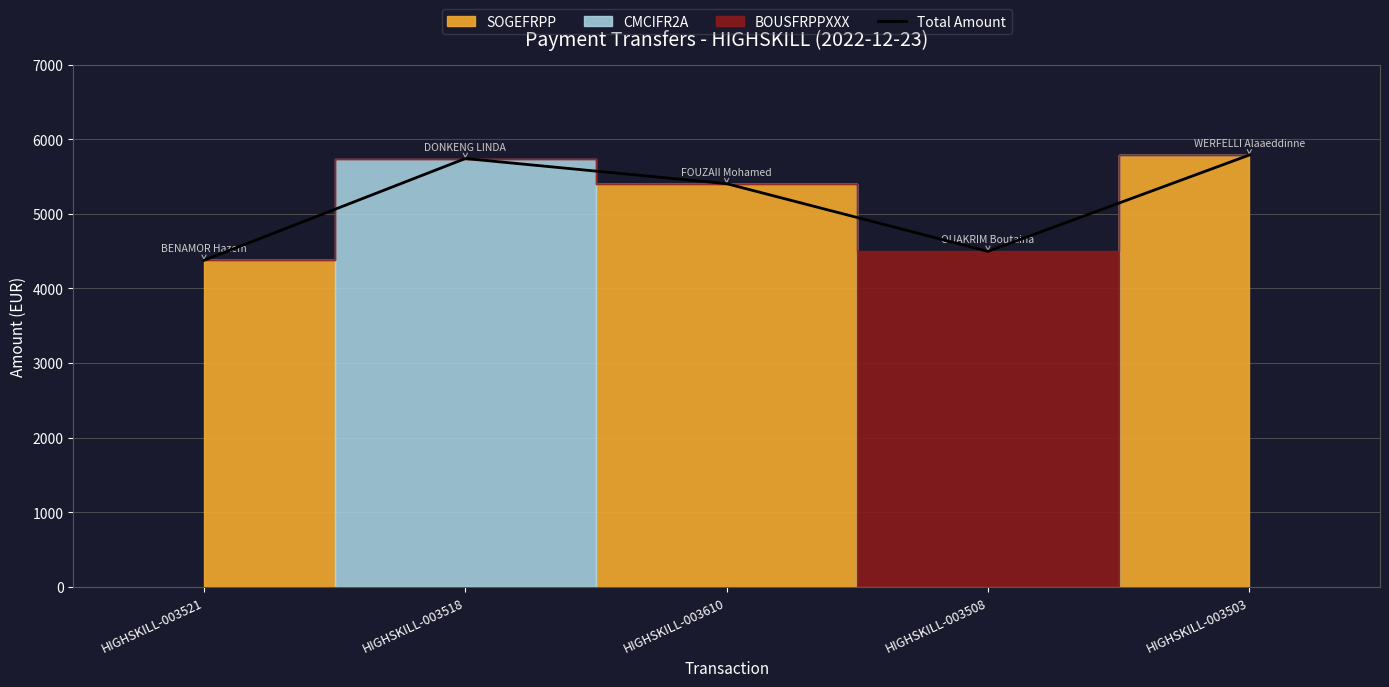

How many interior local peaks (higher than both neighbors) does the data have?

1